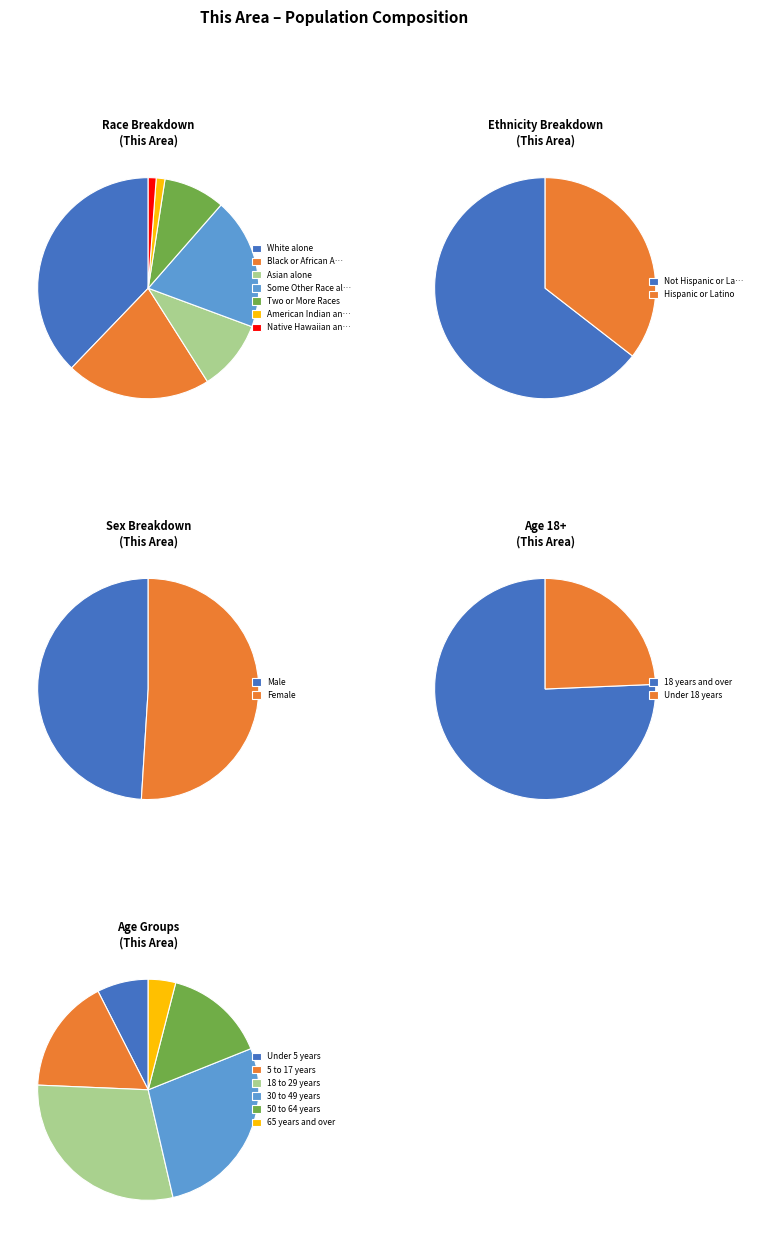

To the nearest percent, what is the difference between the largest and smallest slice percentages?

32%